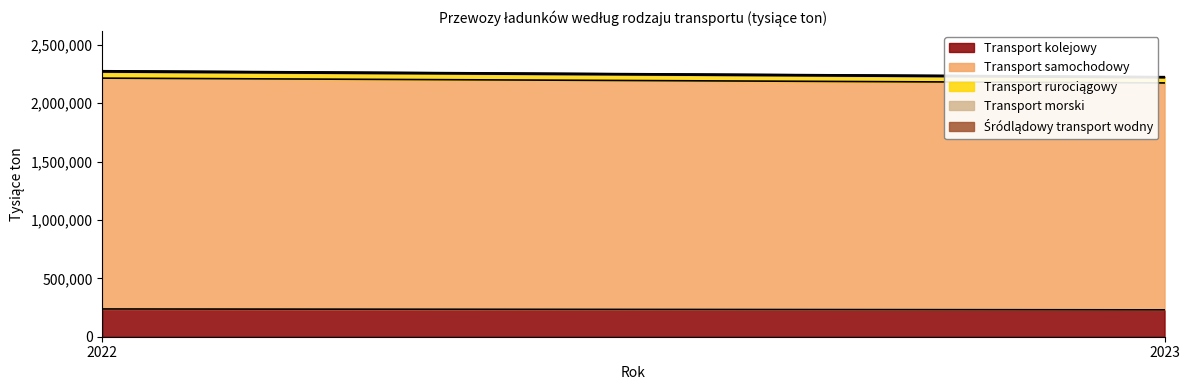

Reading left to right, what are all the values shown in this chart?

Transport kolejowy: 237587	229935
Transport samochodowy: 1976278	1942800
Transport rurociągowy: 52591	44433
Transport morski: 8442	7363
Śródlądowy transport wodny: 2076	1689